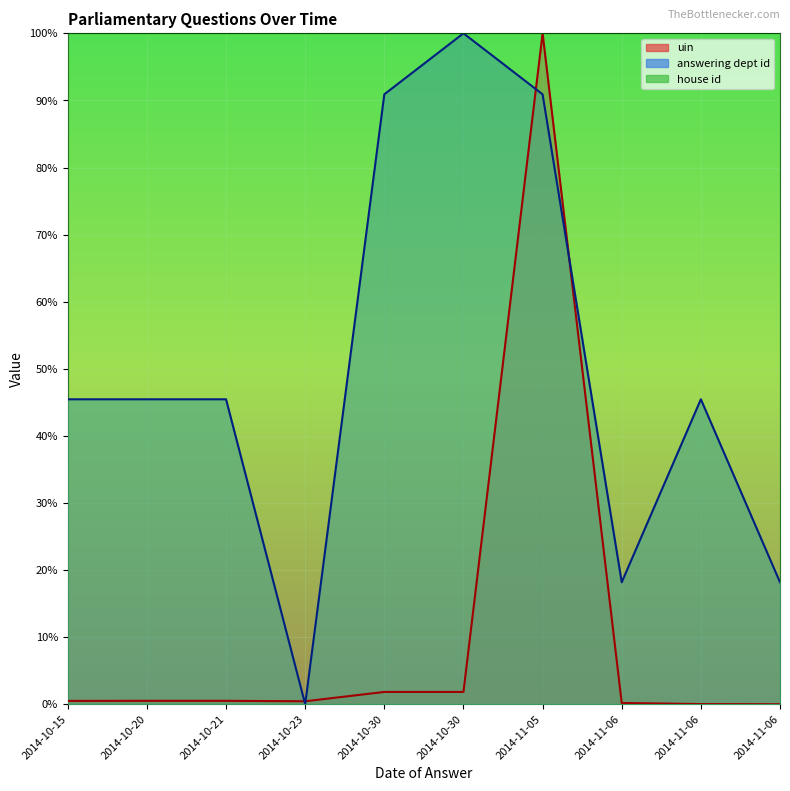

What is the label of the 10th point from the right?

2014-10-15